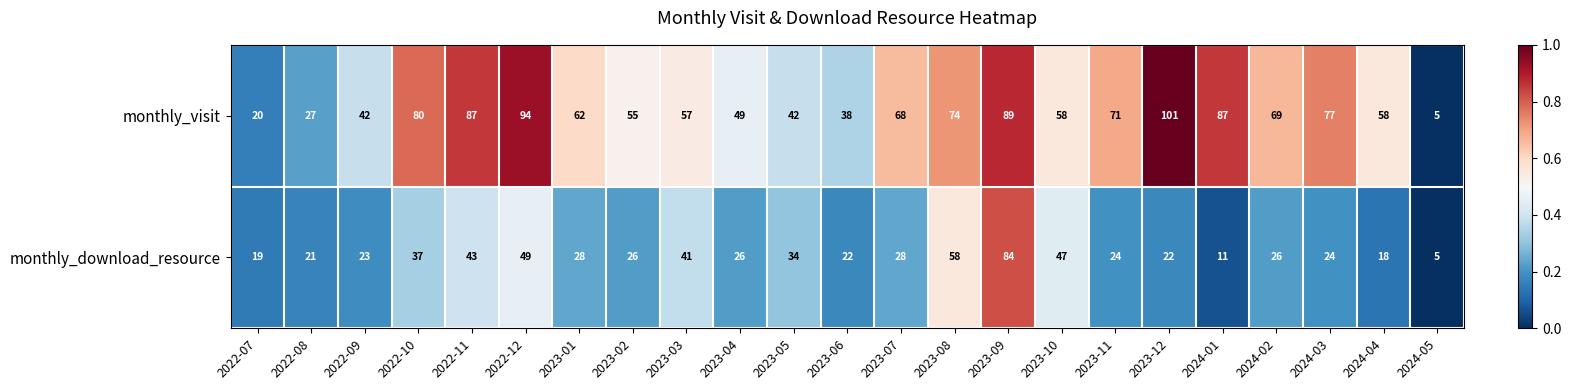

What is the difference between the highest and lowest values at 2023-01?

34